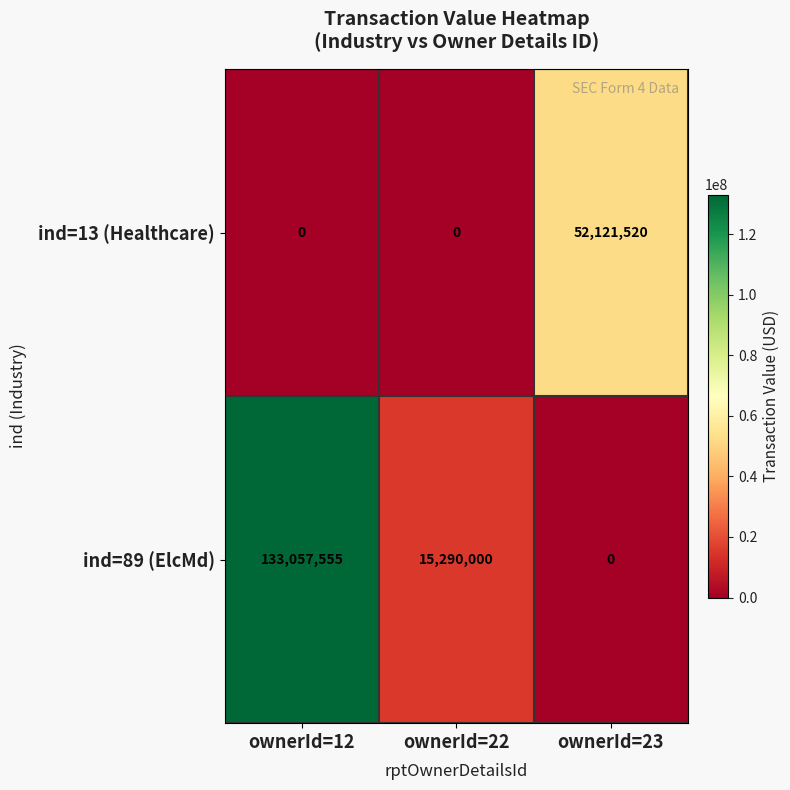

What is the sum of all ind=13 (Healthcare) values?

52121520